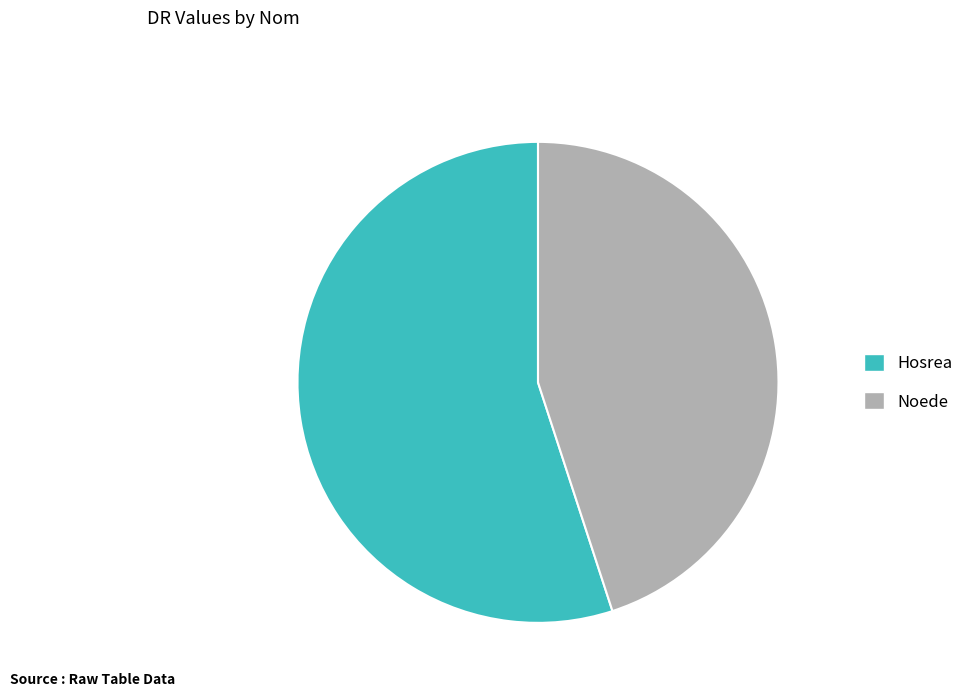

Which category has the biggest portion of the pie?

Hosrea